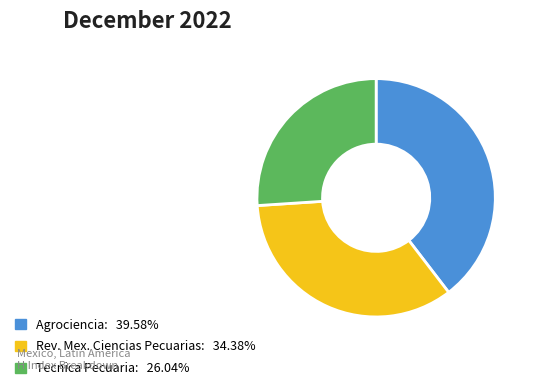

Is there any slice that represents more than half of the pie?

No